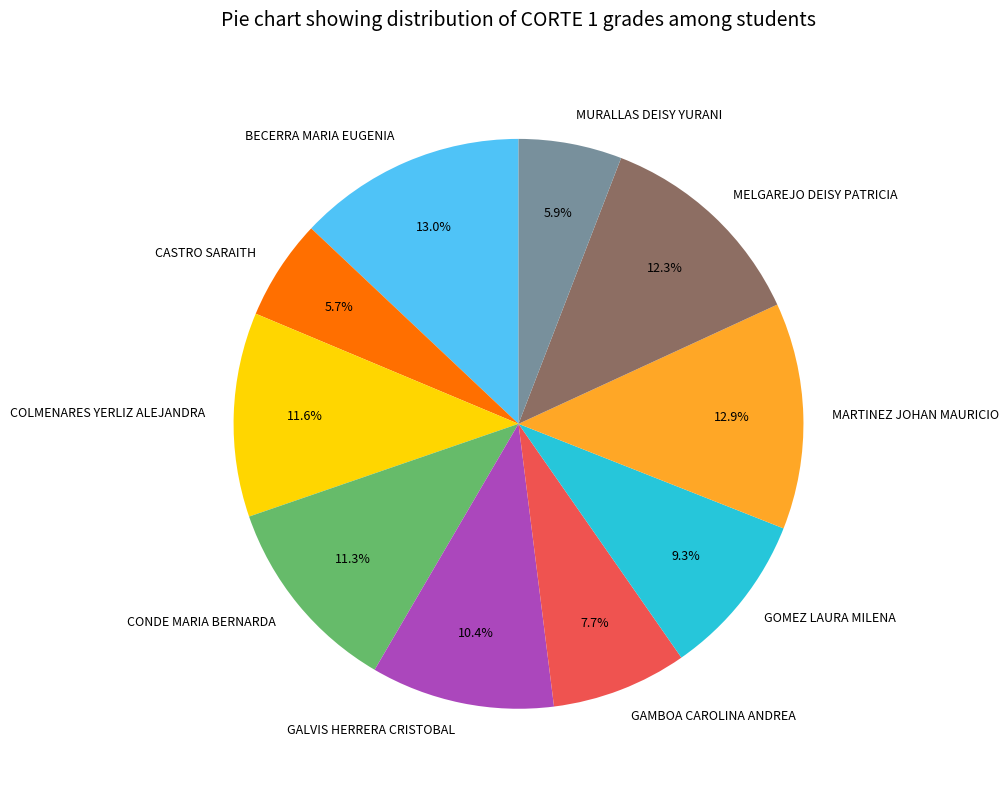

To the nearest percent, what portion does GALVIS HERRERA CRISTOBAL represent?

10%